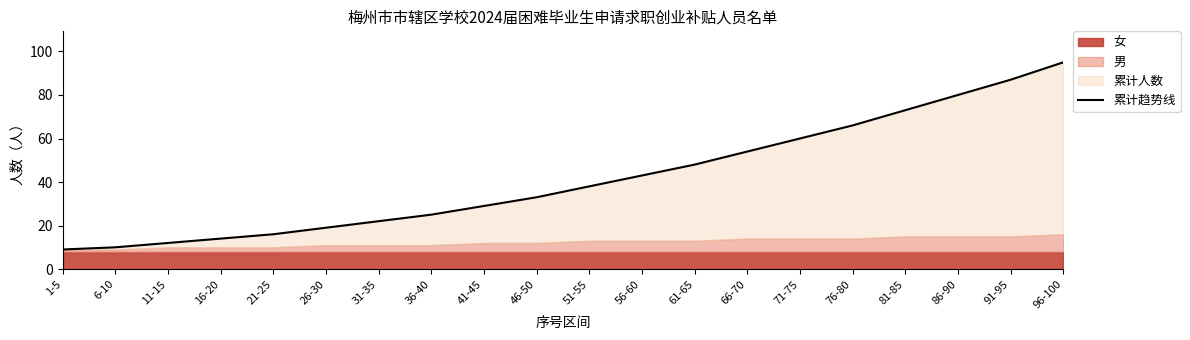

Reading left to right, what are all the values shown in this chart?

9	10	12	14	16	19	22	25	29	33	38	43	48	54	60	66	73	80	87	95